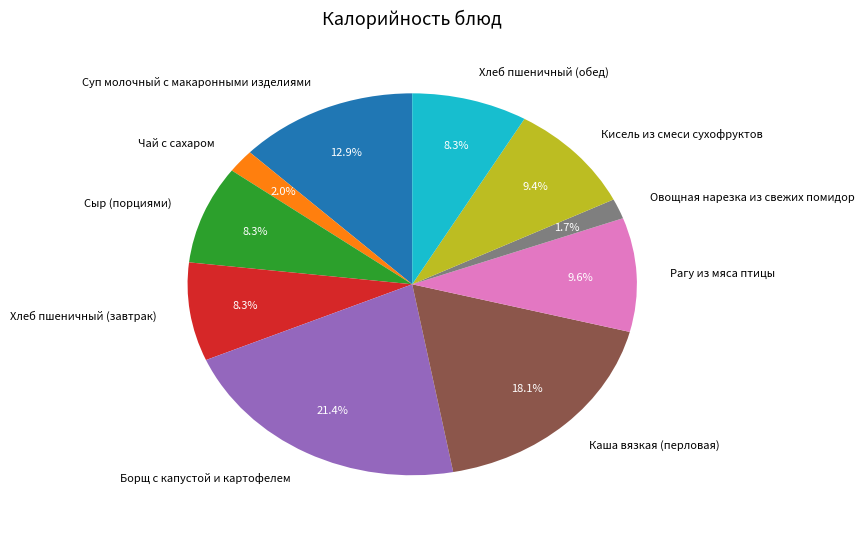

Between Сыр (порциями) and Овощная нарезка из свежих помидор, which is larger?

Сыр (порциями)